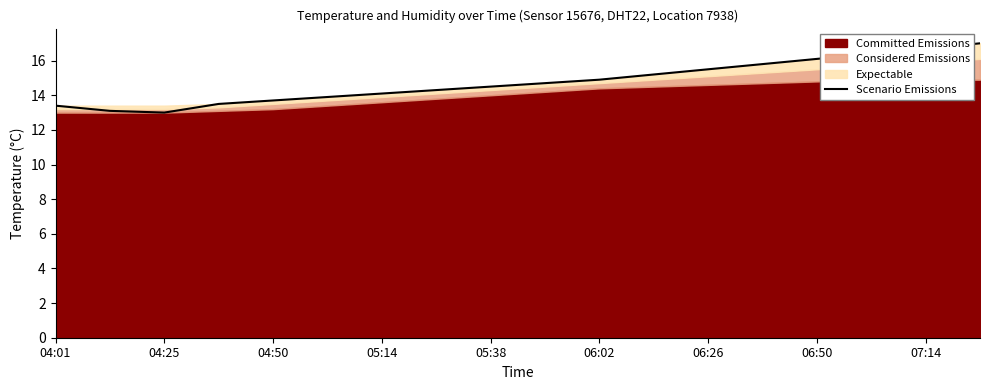

The value of Scenario Emissions at 06:26 is 8.1. True or false?

False